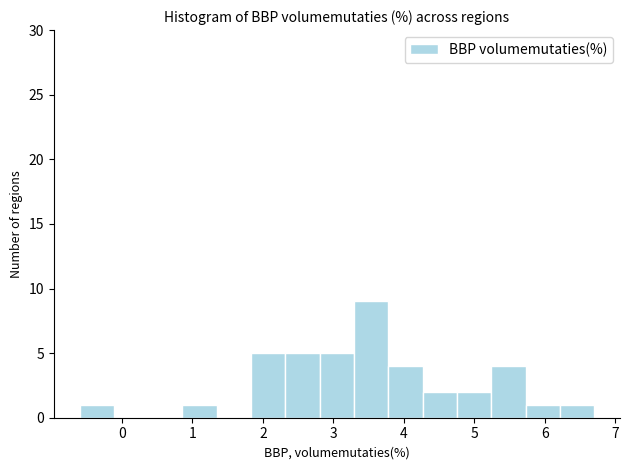

Reading left to right, list every bar in this chart as the range it spans on the x-axis followed by its height. Neither the bar edges nor the heights are printed on the chart, so give them approximately, as read against the axes.

-0.6 to -0.1: 1
-0.1 to 0.4: 0
0.4 to 0.9: 0
0.9 to 1.3: 1
1.3 to 1.8: 0
1.8 to 2.3: 5
2.3 to 2.8: 5
2.8 to 3.3: 5
3.3 to 3.8: 9
3.8 to 4.3: 4
4.3 to 4.8: 2
4.8 to 5.2: 2
5.2 to 5.7: 4
5.7 to 6.2: 1
6.2 to 6.7: 1